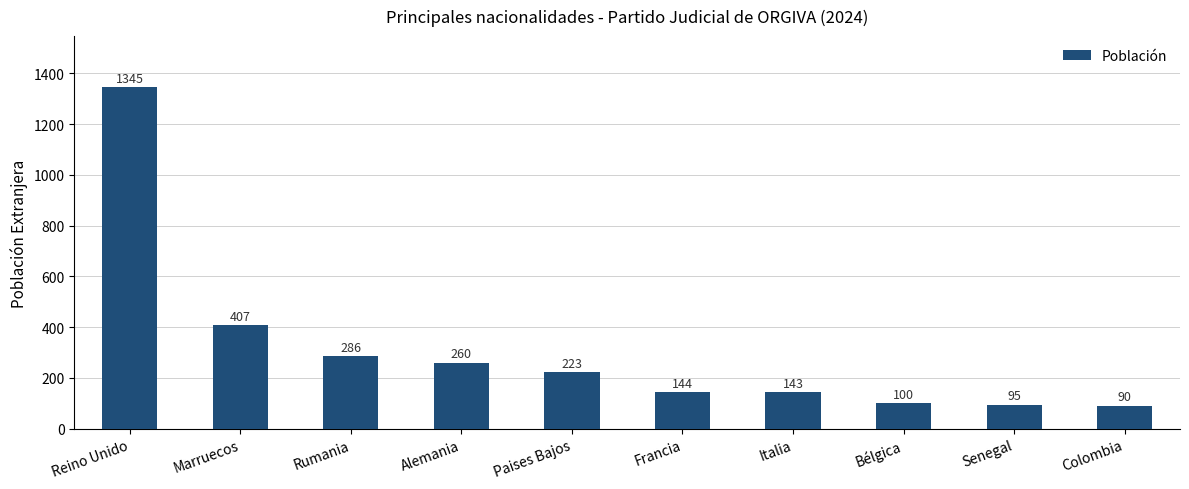

The value at Colombia is 90. True or false?

True